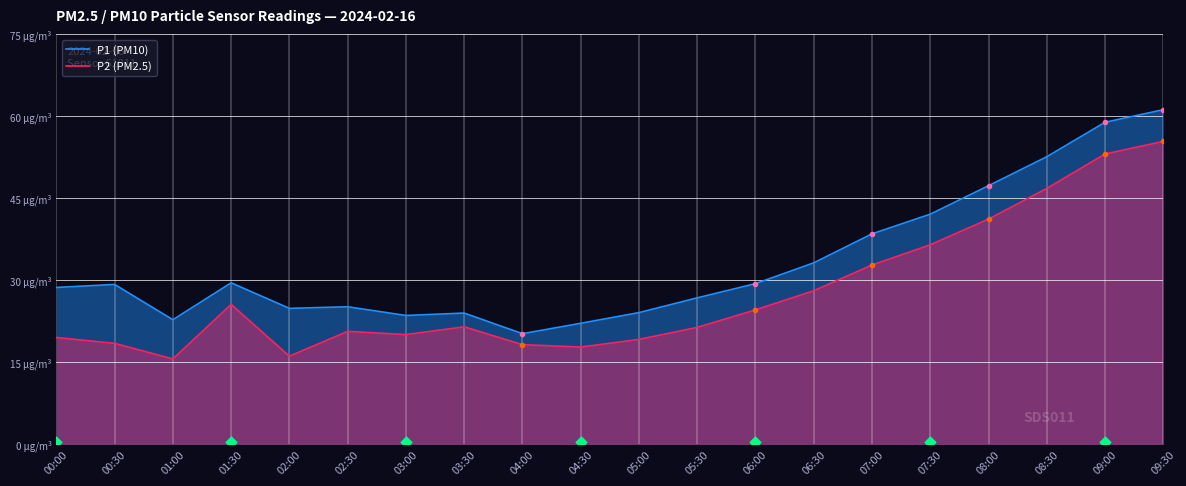

What are all the series names shown in the legend?

P1 (PM10), P2 (PM2.5)